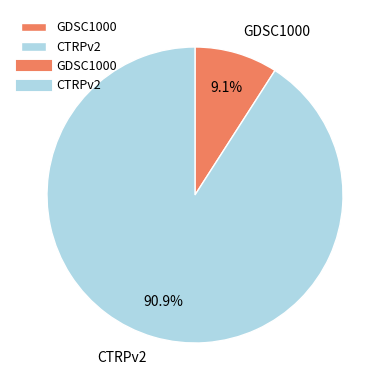

Between GDSC1000 and CTRPv2, which is larger?

CTRPv2